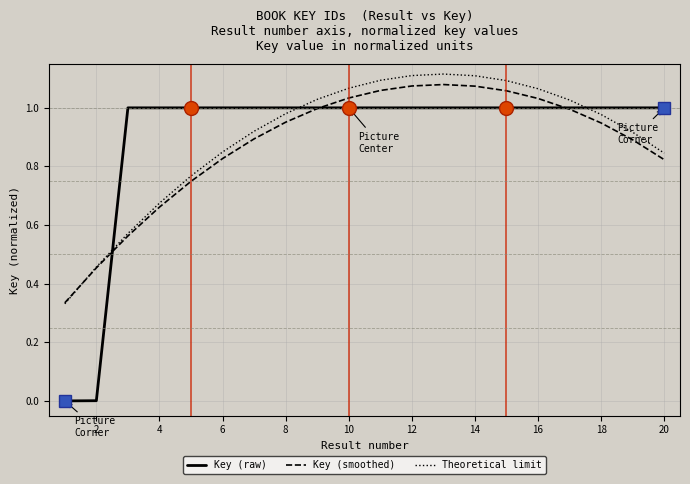

Which series has the largest range (max minus min)?

Key (raw)